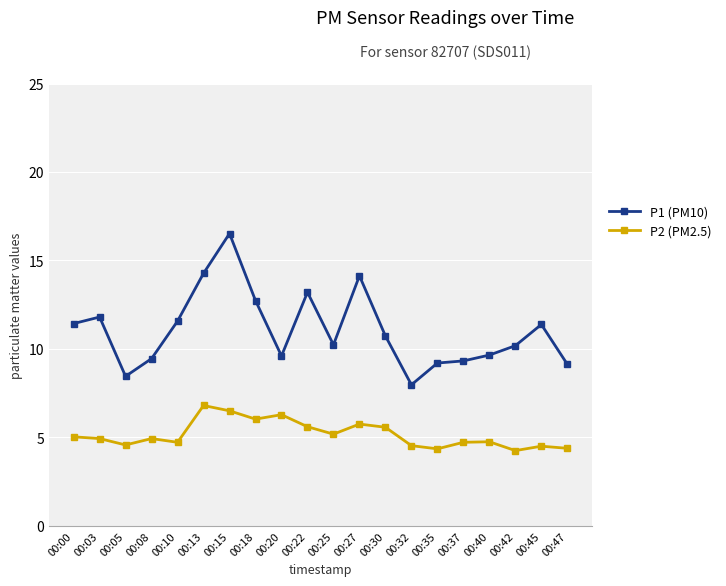

Which series has the widest spread of values?

P1 (PM10)